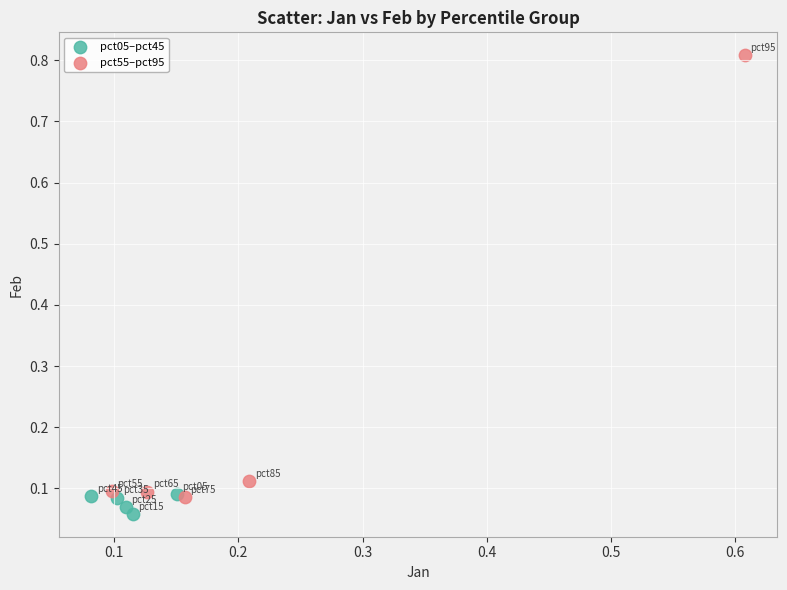

What are all the series names shown in the legend?

pct05–pct45, pct55–pct95